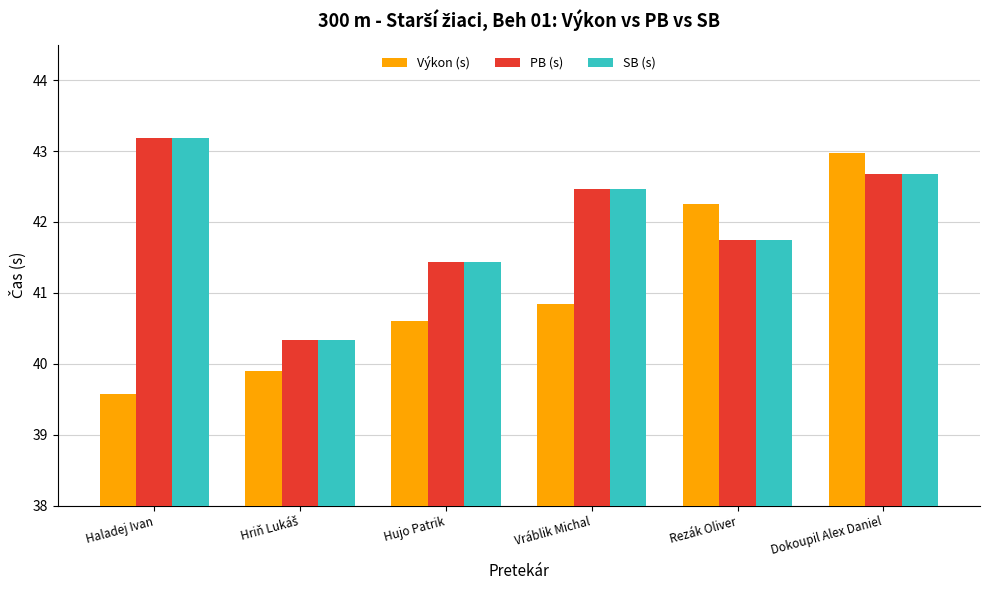

What are all the series names shown in the legend?

Výkon (s), PB (s), SB (s)